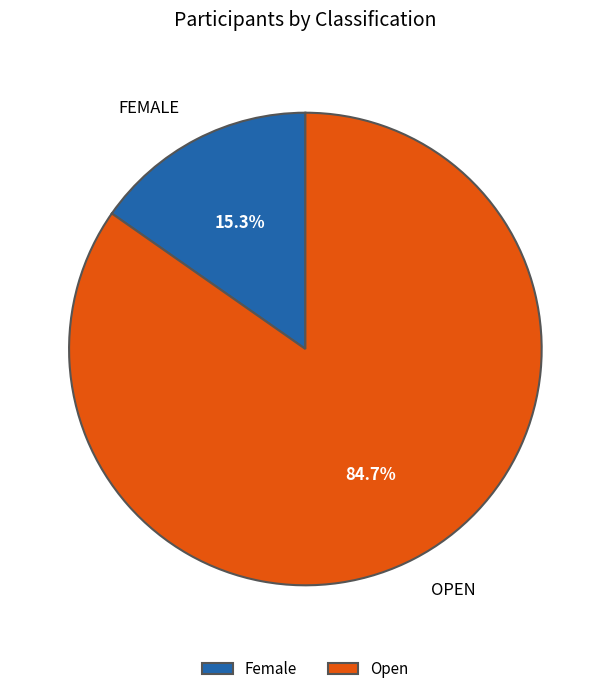

To the nearest percent, what portion does Open represent?

85%